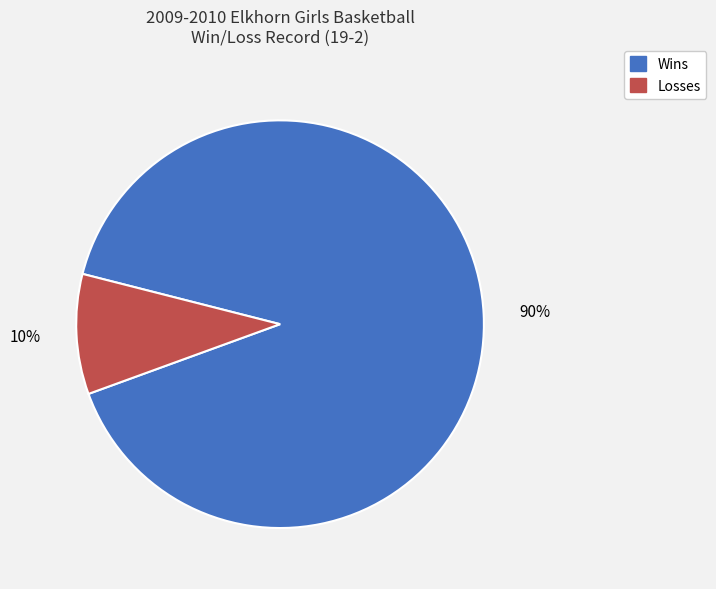

Does any single category account for the majority?

Yes